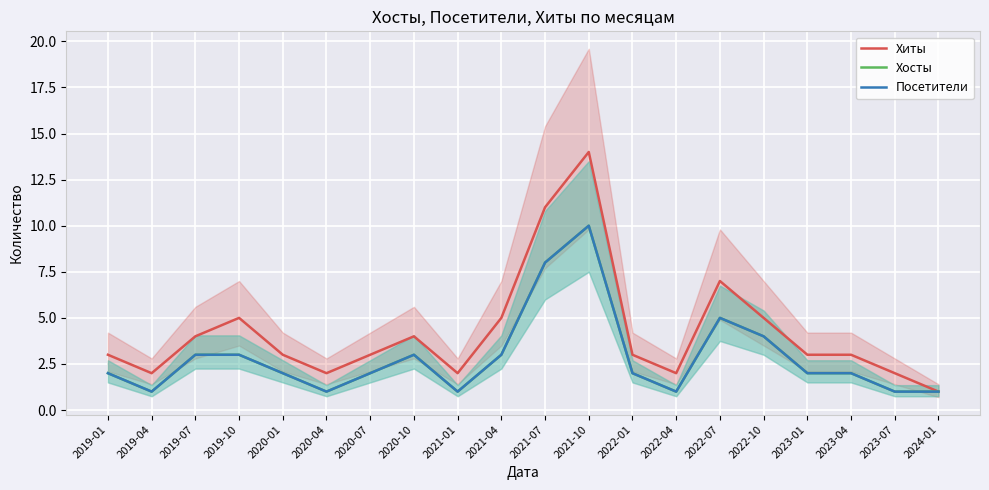

What is the lowest value of the Посетители series?

1